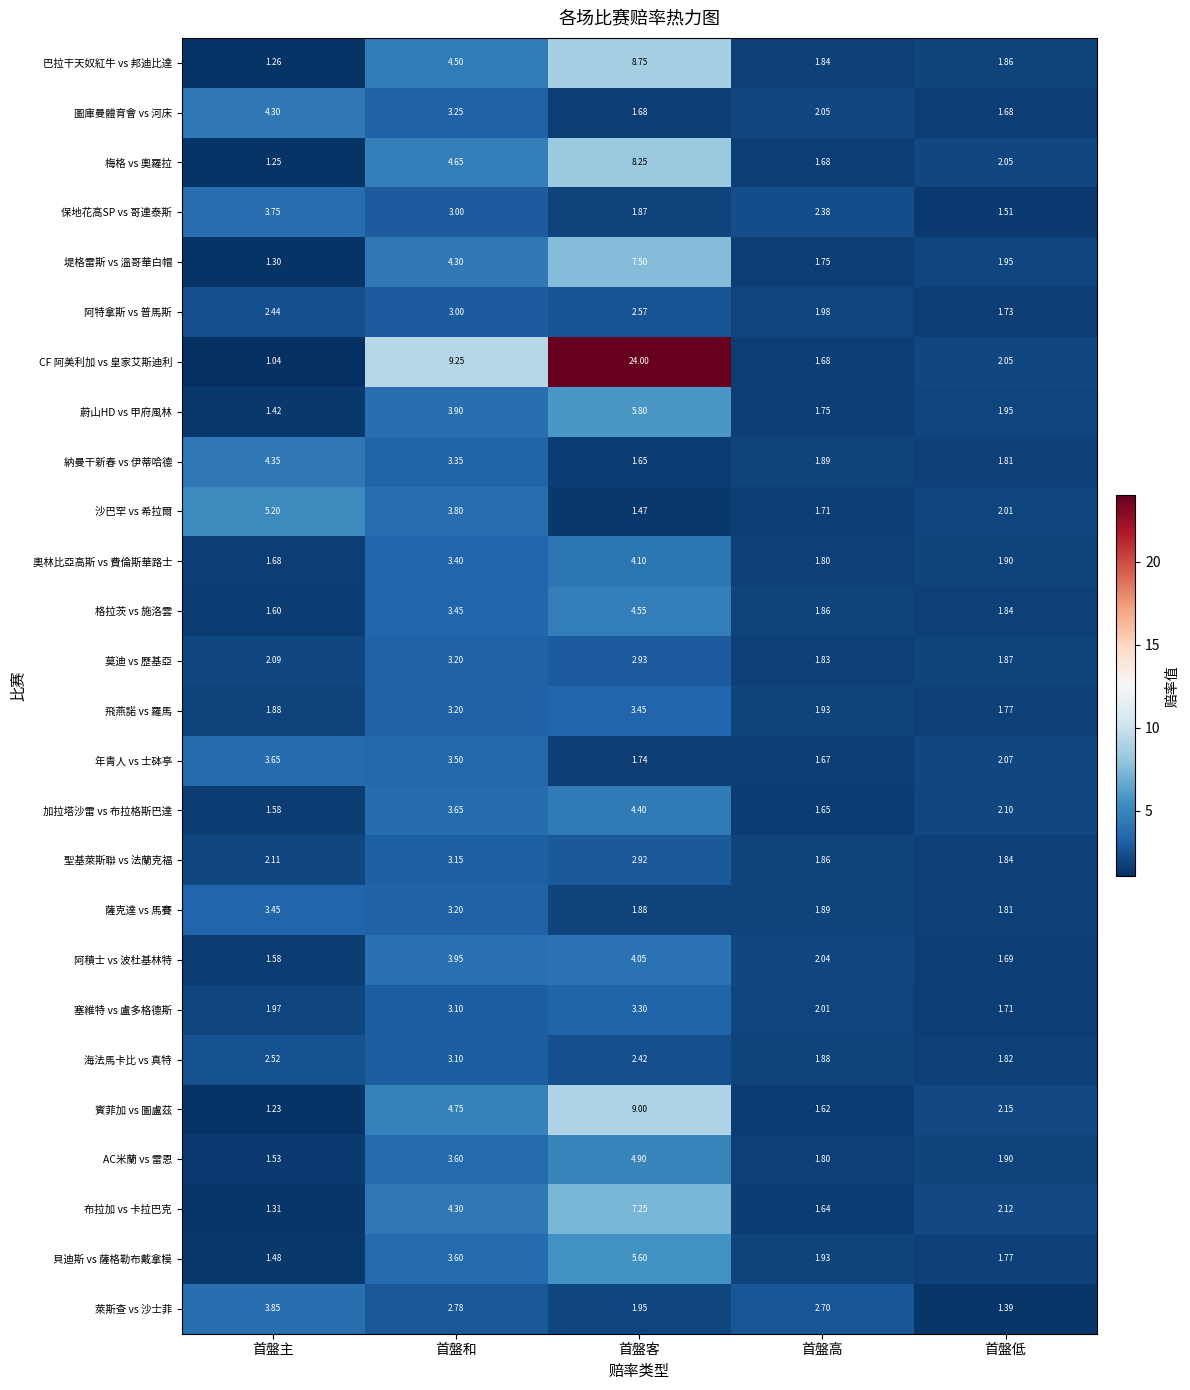

Which category has the lowest value in the 阿特拿斯 vs 普馬斯 series?

首盤低